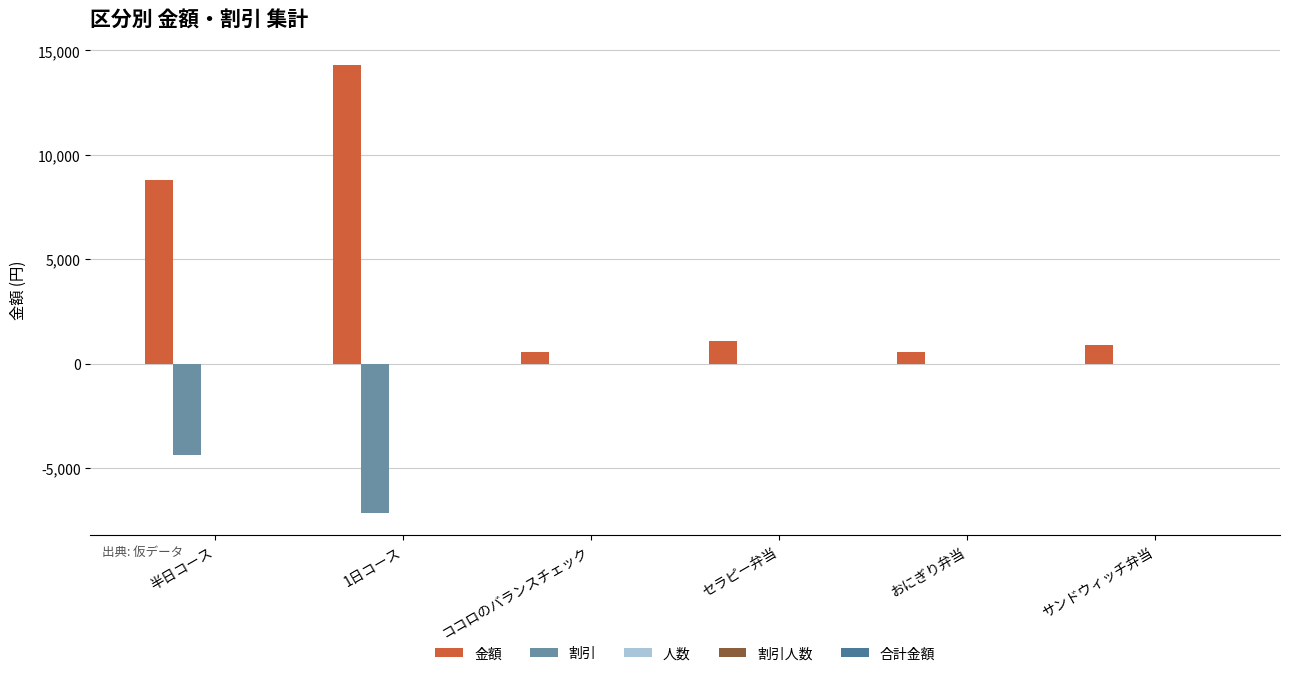

How many groups of bars are there?

6